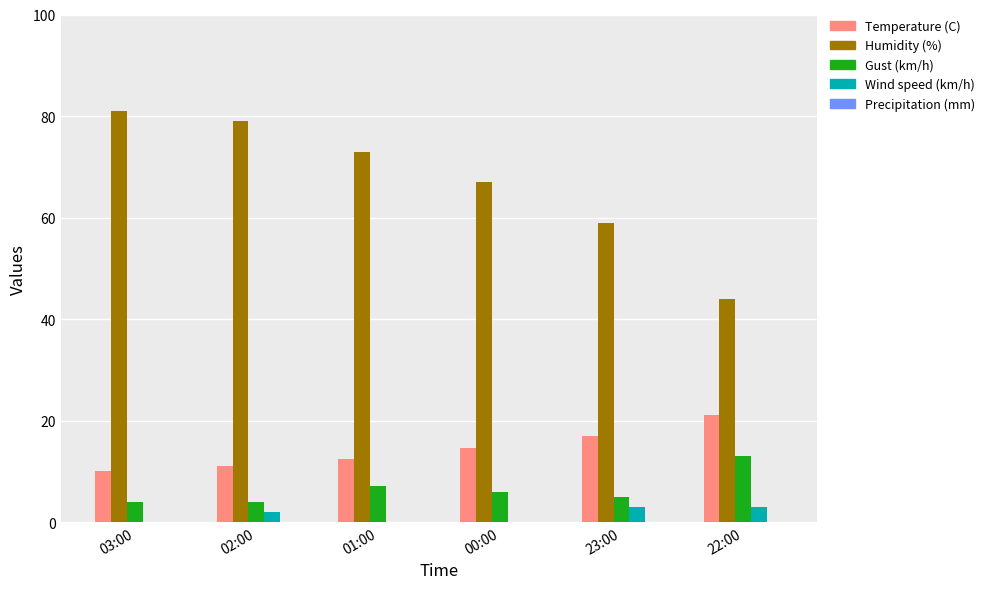

The value of Gust (km/h) at 22:00 is 20.2. True or false?

False